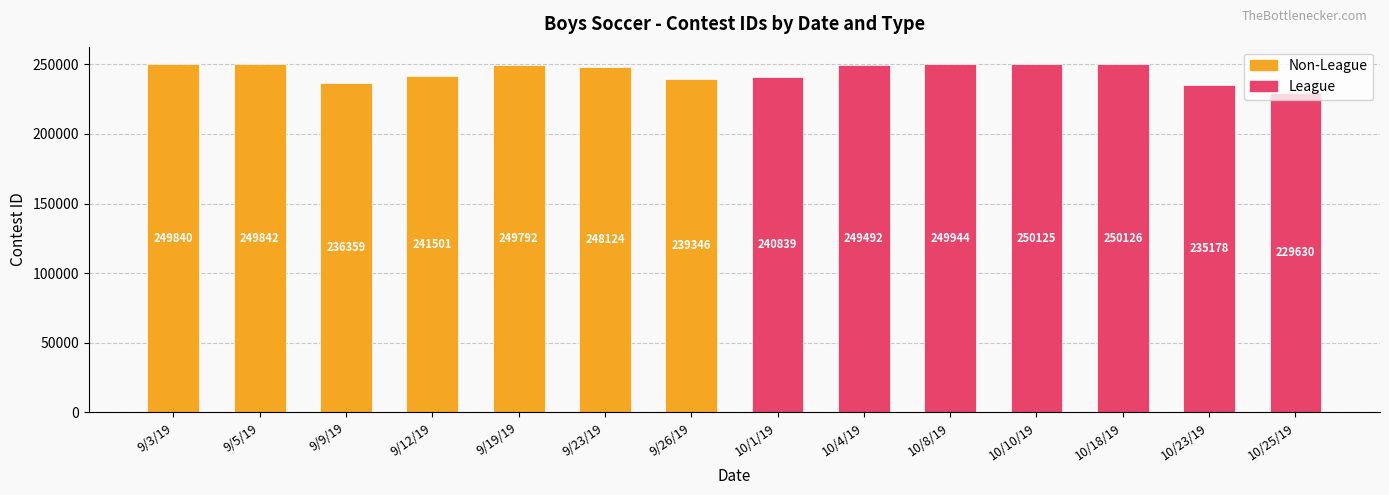

Is it true that the value at 10/23/19 is 125200?

False